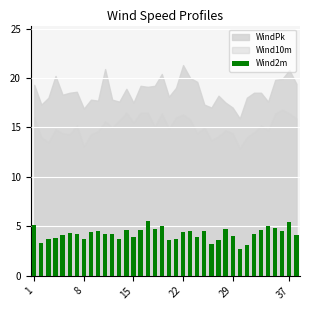

What is the minimum value shown in the chart?

2.7